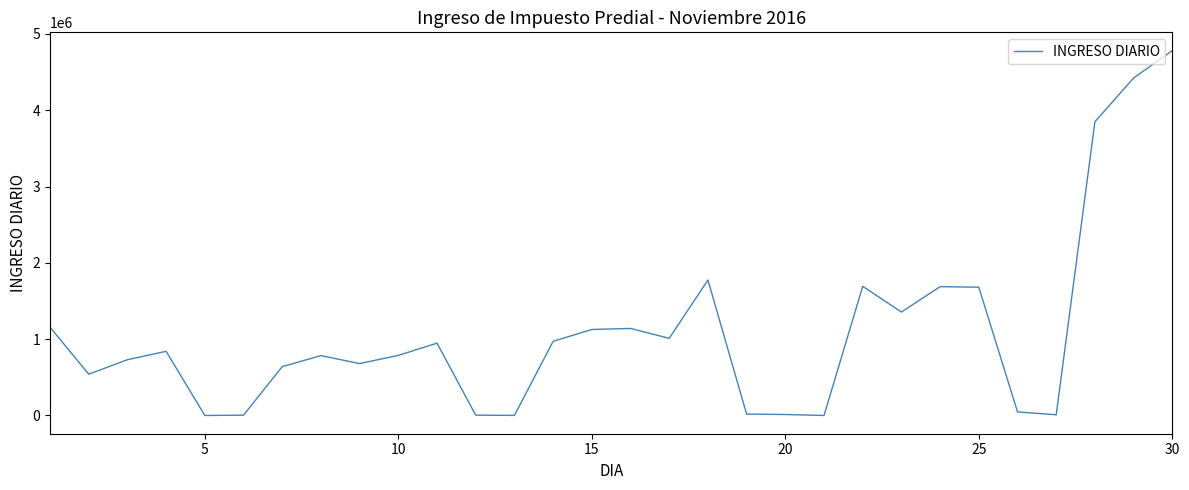

What is the greatest value displayed?

4782447.4